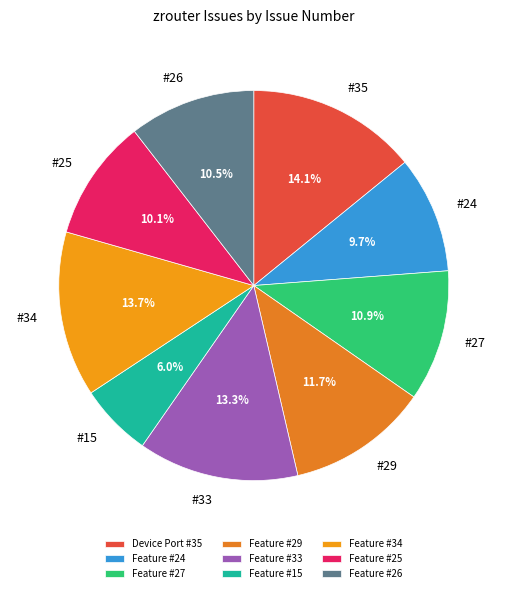

What is the largest slice in the pie chart?

Device Port #35